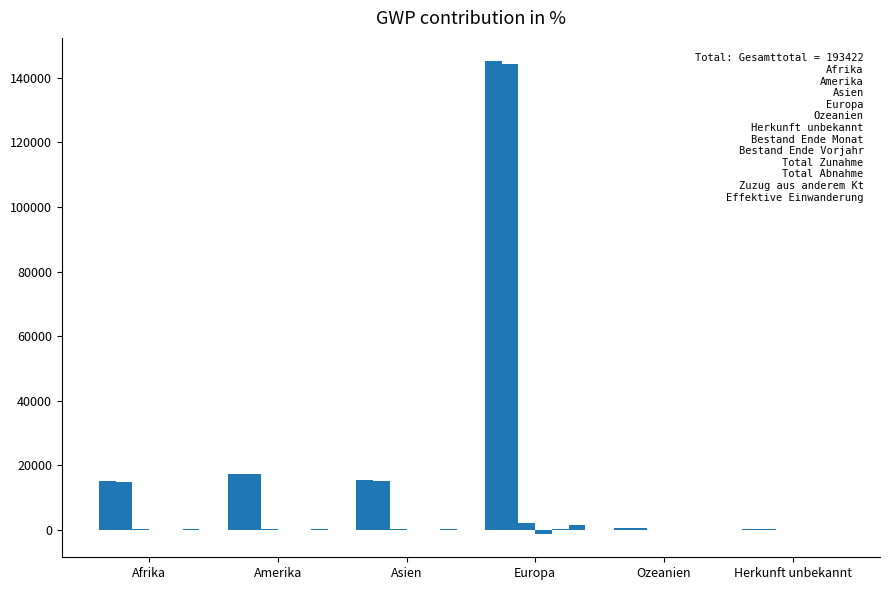

What is the label of the 5th bar from the right?

Amerika